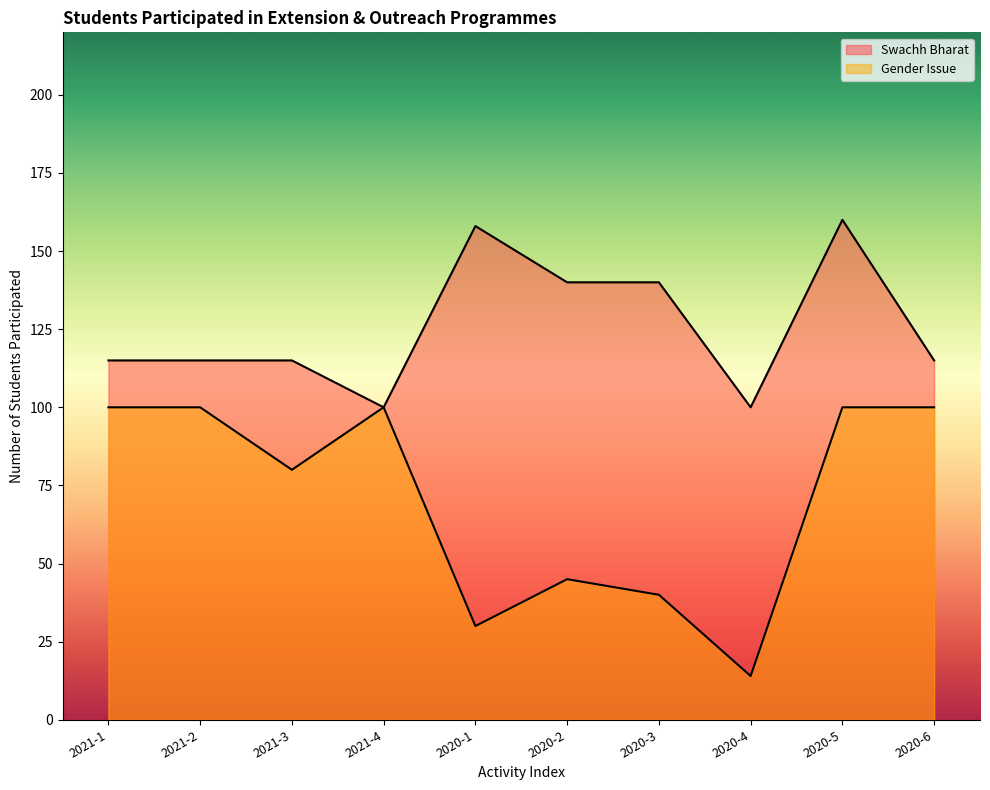

What is the spread (max minus min) of values at 2021-1?

15